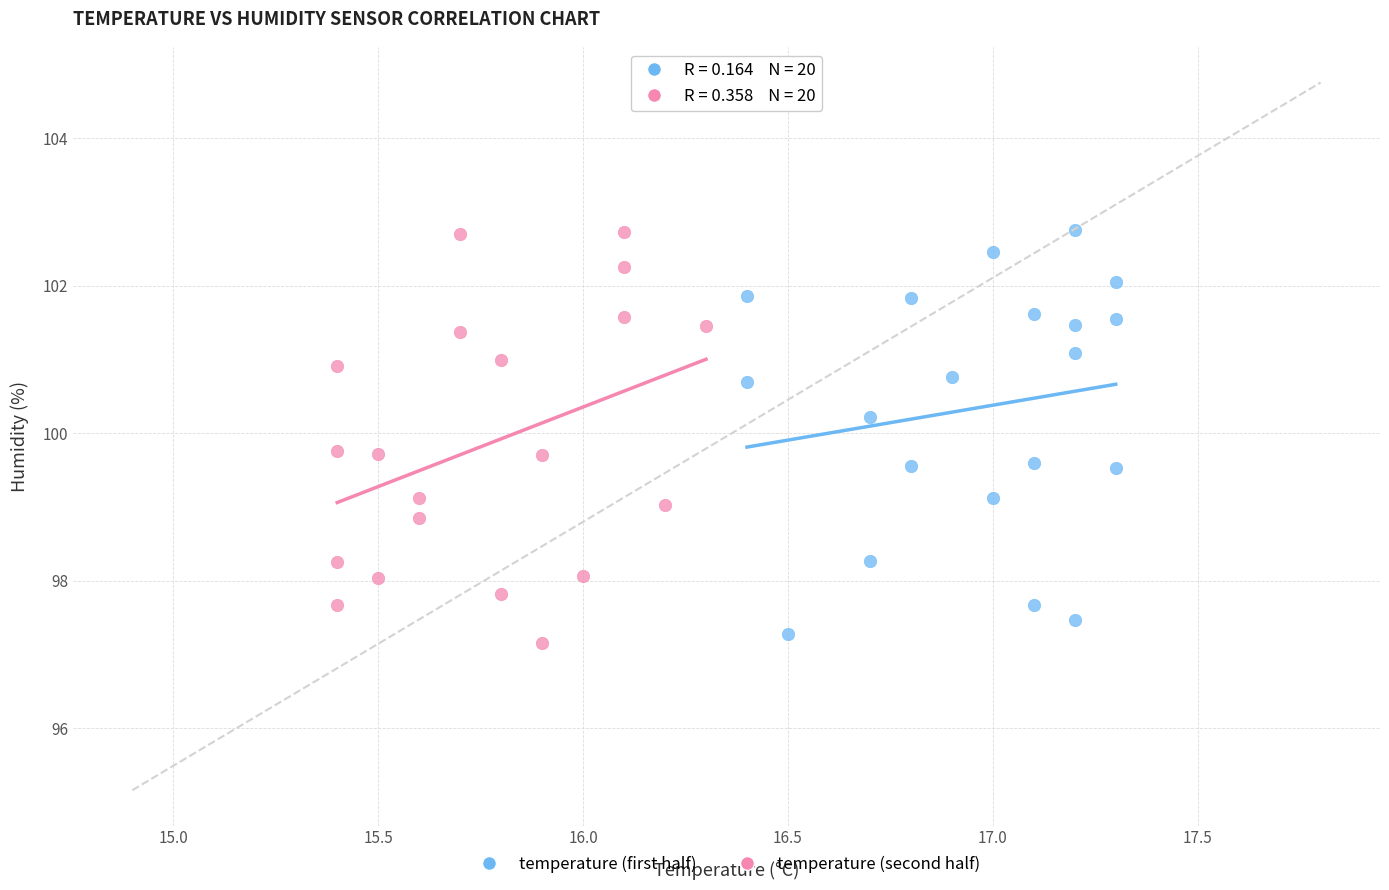

What are all the series names shown in the legend?

temperature (first half), temperature (second half)